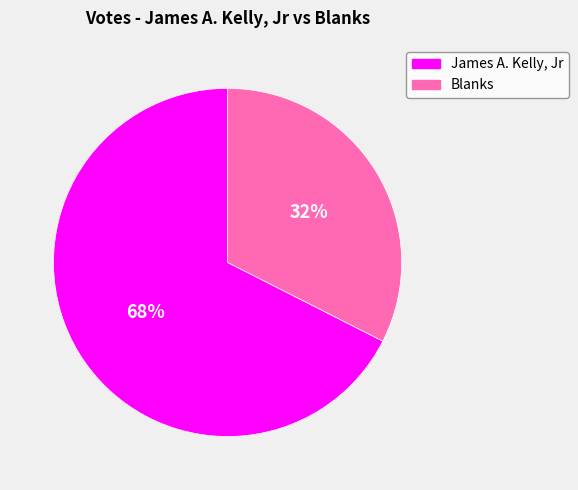

Rank the categories by value from lowest to highest.

Blanks, James A. Kelly, Jr